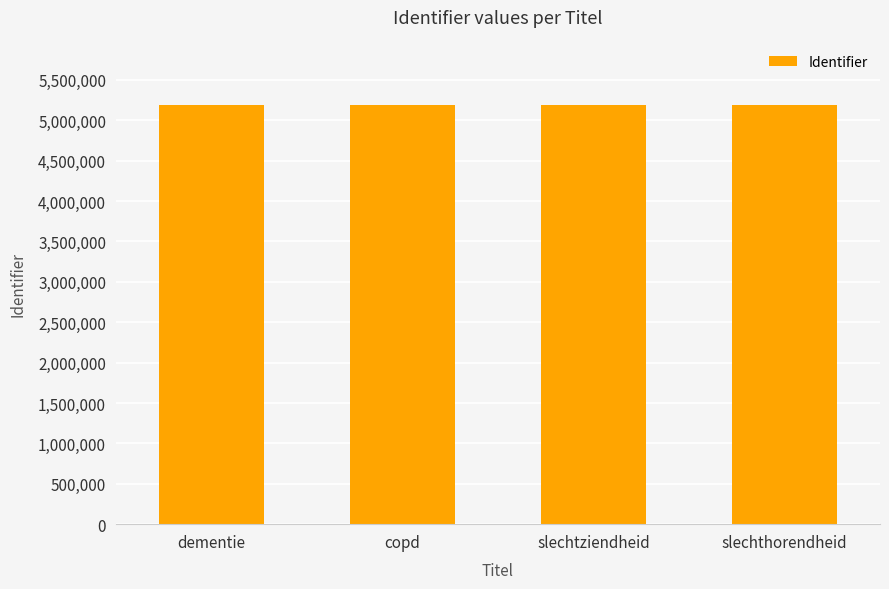

The chart shows a value of 8534705 at slechtziendheid. True or false?

False